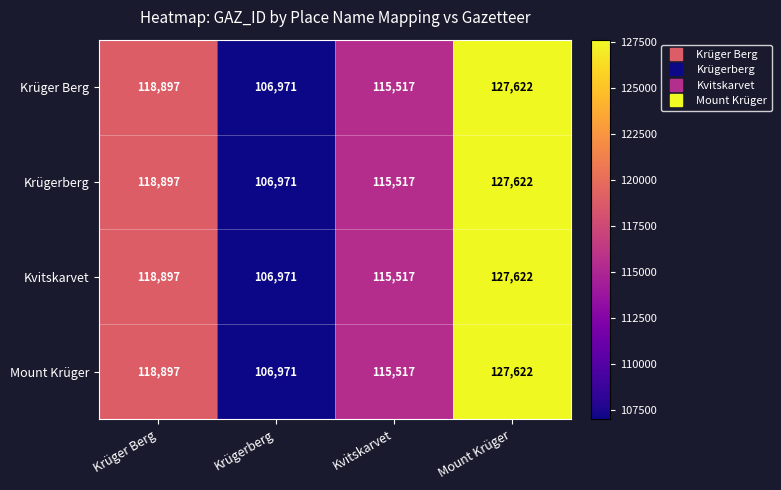

What is the average value of the Mount Krüger series?

117252